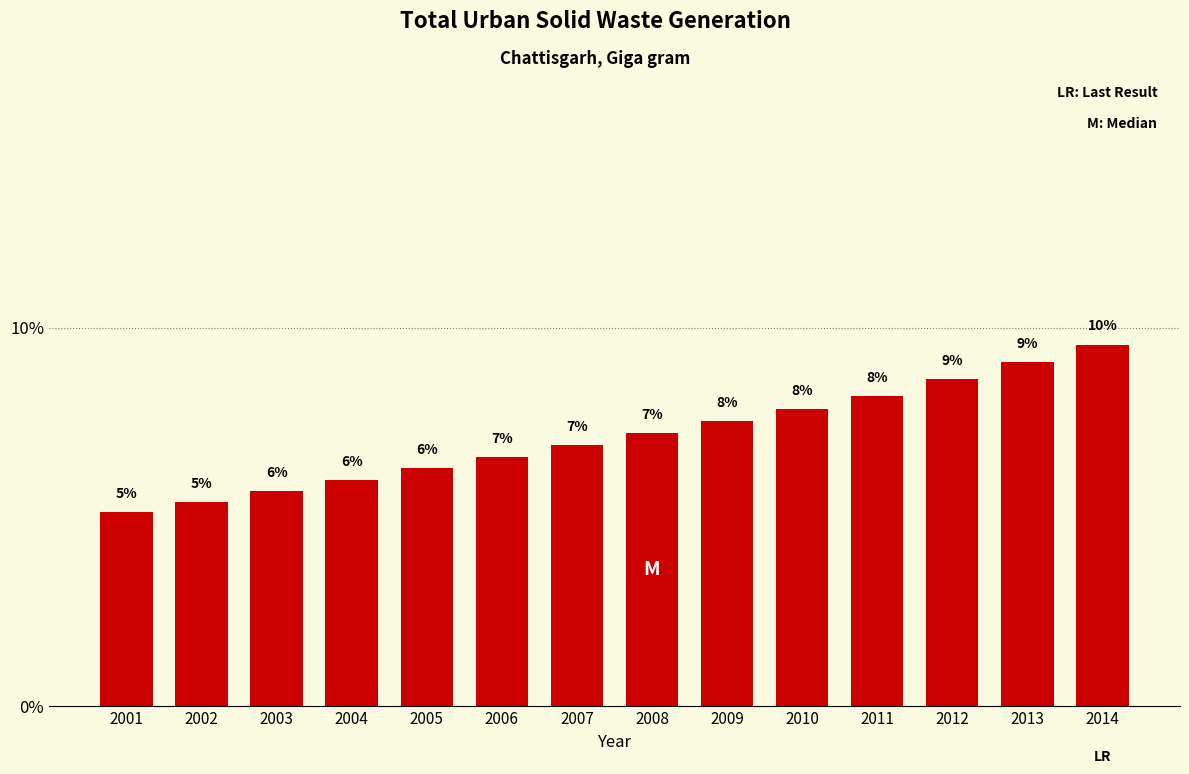

Does the chart contain any negative values?

No